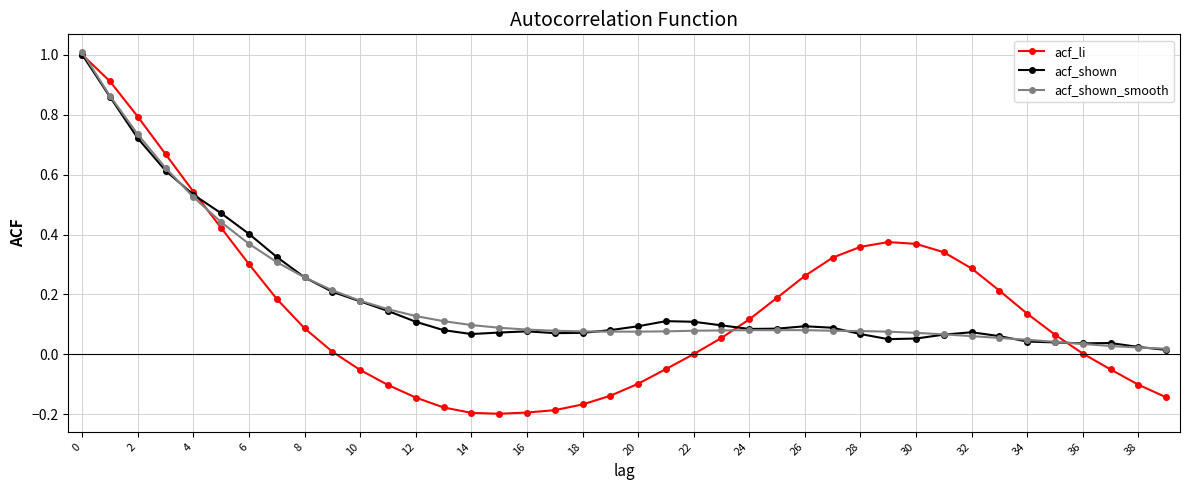

What is the greatest value displayed?

1.0